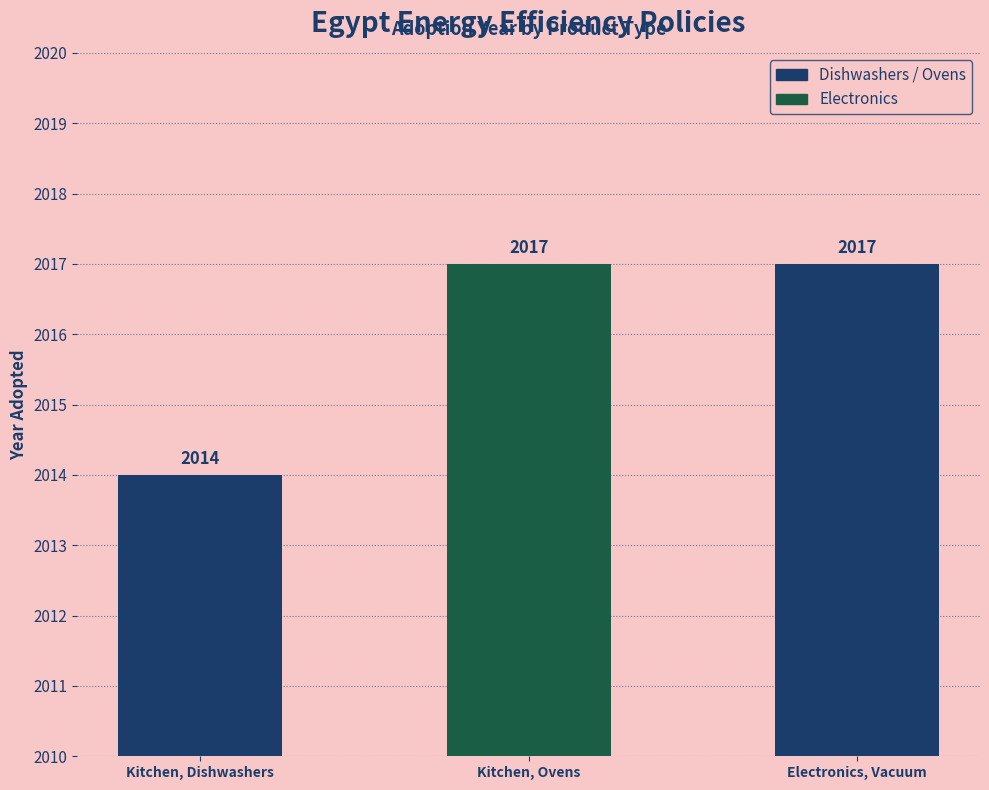

True or false: the data shows 744 at Electronics, Vacuum.

False